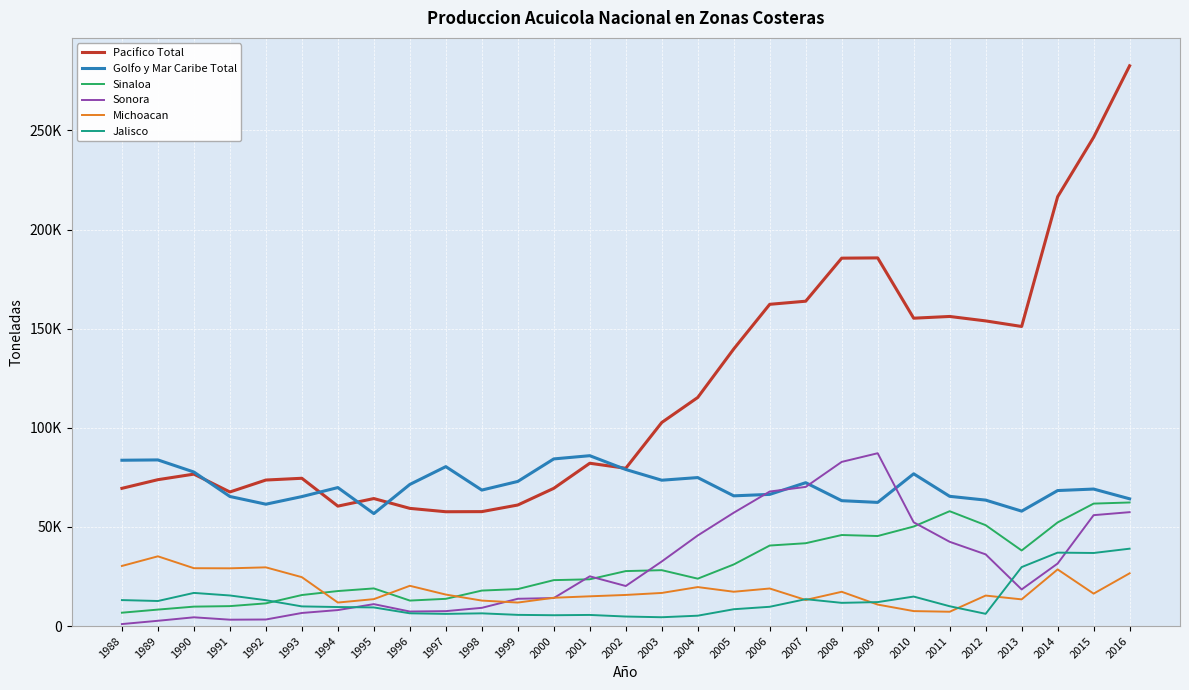

What is the value of the Pacifico Total point at the 3rd from the left?

76630